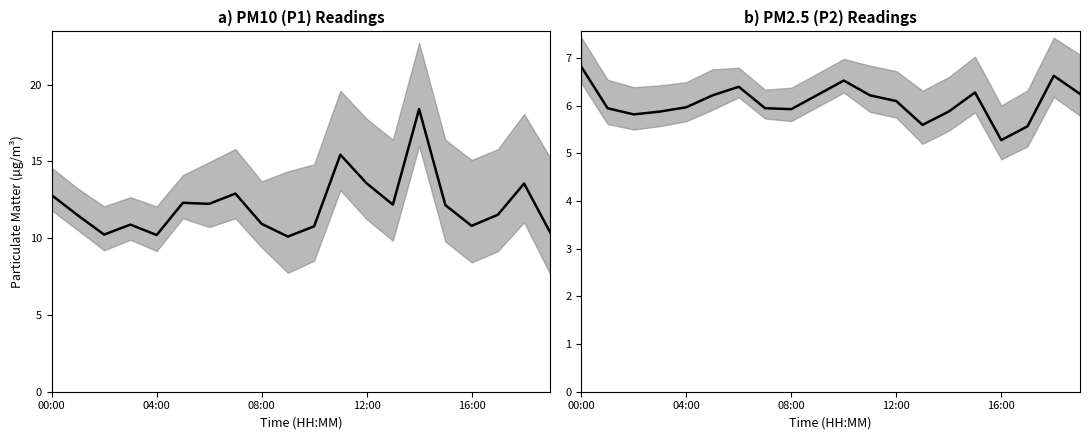

Is this an area chart (filled region under the line)?

No